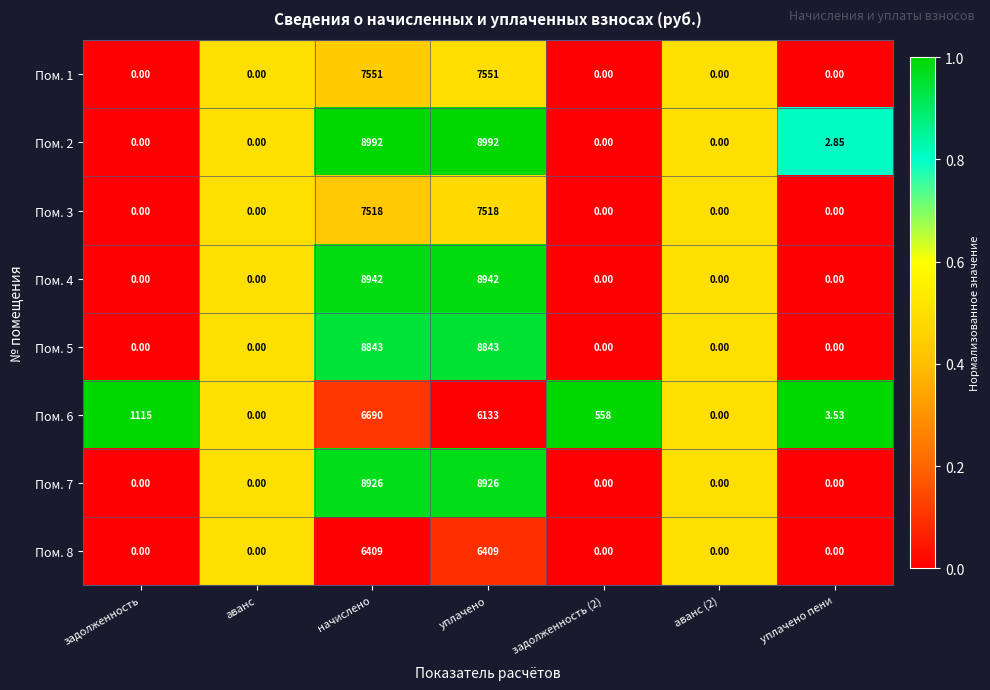

How many series are shown in this chart?

8